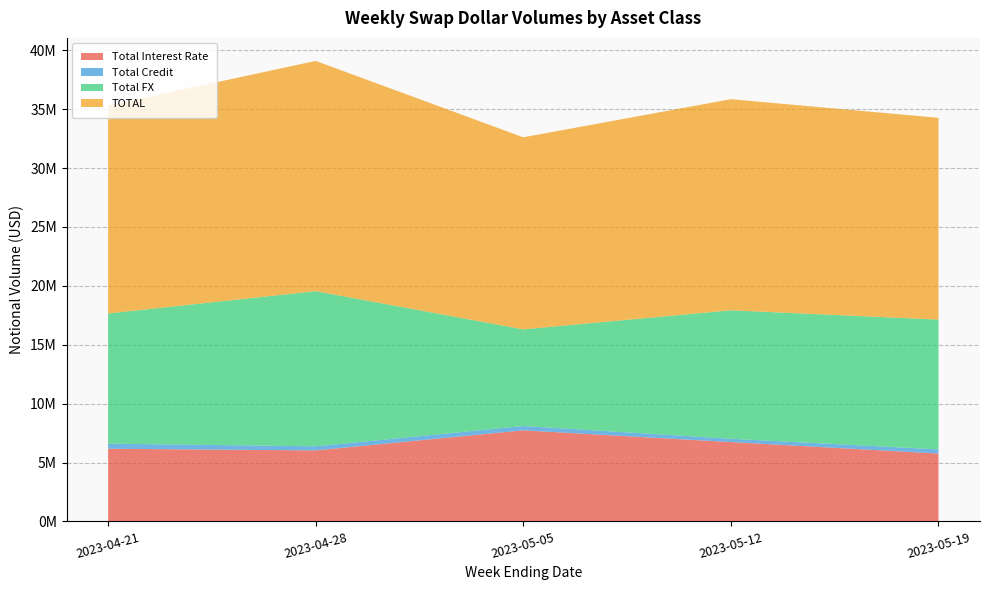

Reading left to right, what are all the values shown in this chart?

Total Interest Rate: 2023-04-21=6168654	2023-04-28=6027358	2023-05-05=7731310	2023-05-12=6733517	2023-05-19=5760204
Total Credit: 2023-04-21=431658	2023-04-28=348693	2023-05-05=367149	2023-05-12=283064	2023-05-19=353753
Total FX: 2023-04-21=11051394	2023-04-28=13169865	2023-05-05=8205330	2023-05-12=10905587	2023-05-19=11017088
TOTAL: 2023-04-21=17651707	2023-04-28=19545916	2023-05-05=16303790	2023-05-12=17922169	2023-05-19=17131045